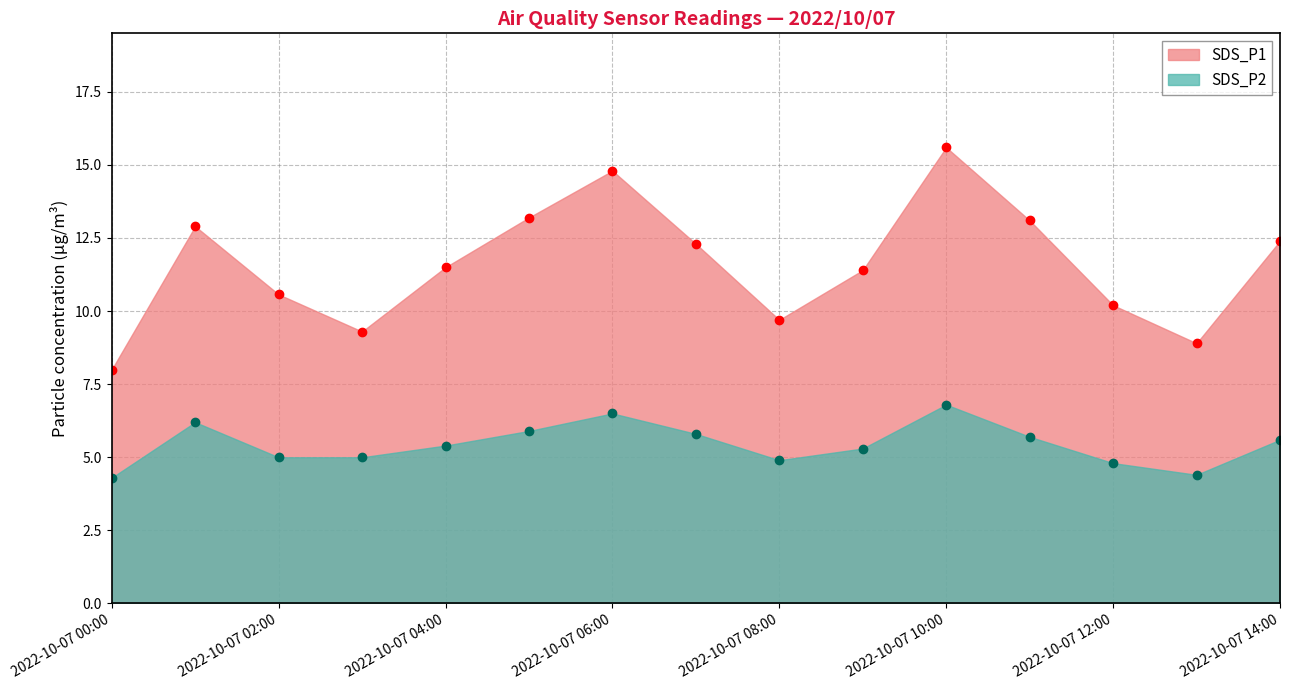

Where does the SDS_P2 series first go above 5?

2022/10/07 01:00